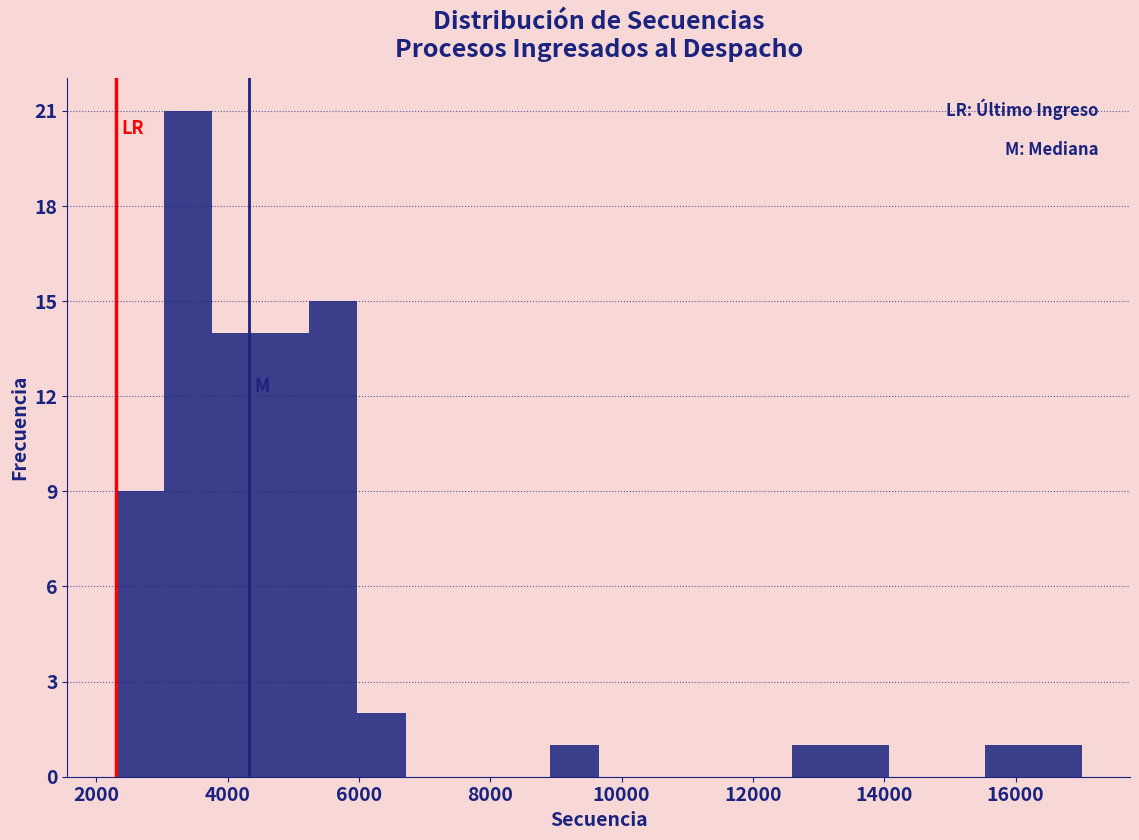

Around what value on the x-axis is the tallest bar? Give the approximate position of its centre, as read against the axis.

3400